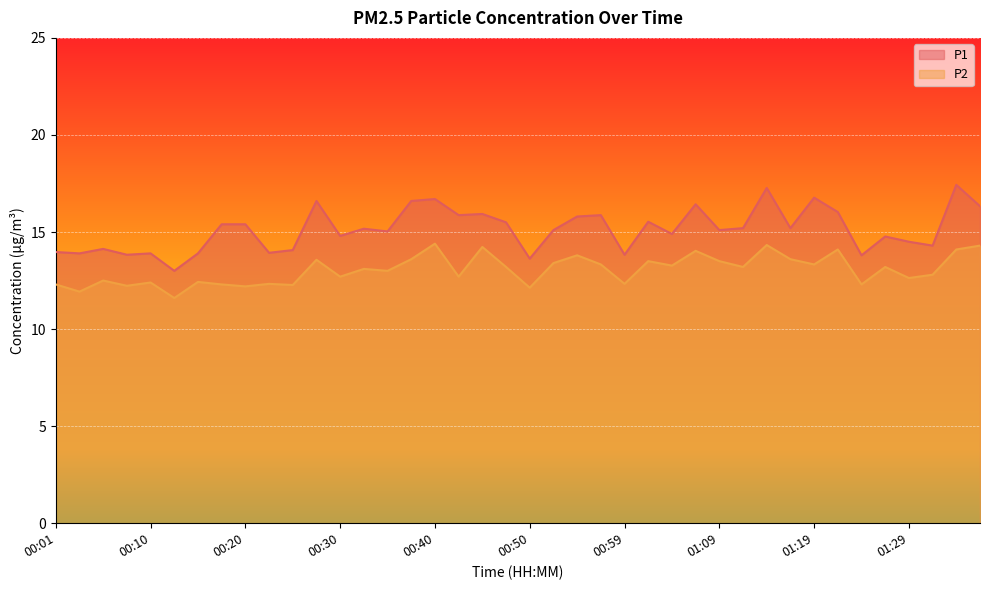

What is the value of the P2 point at the 39th from the left?

14.1